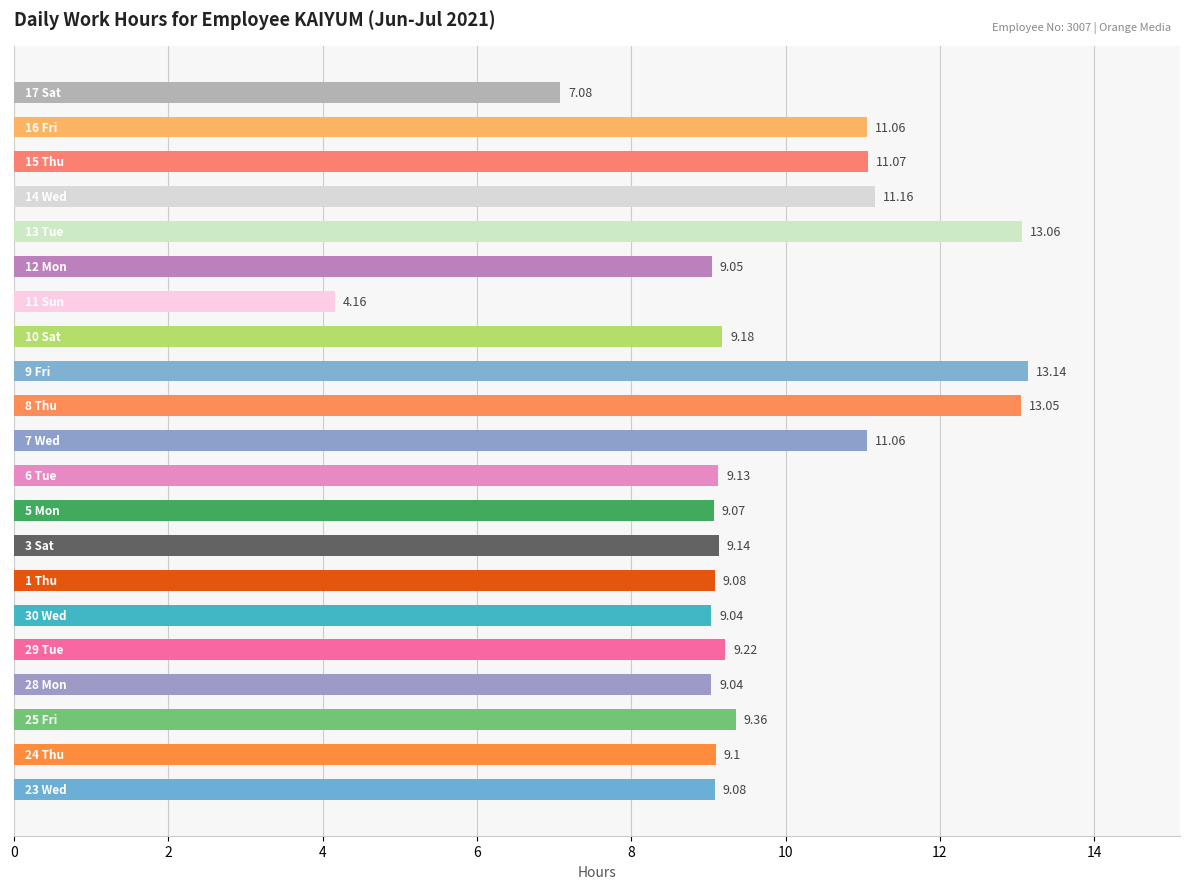

What is the sum of all values?

204.3